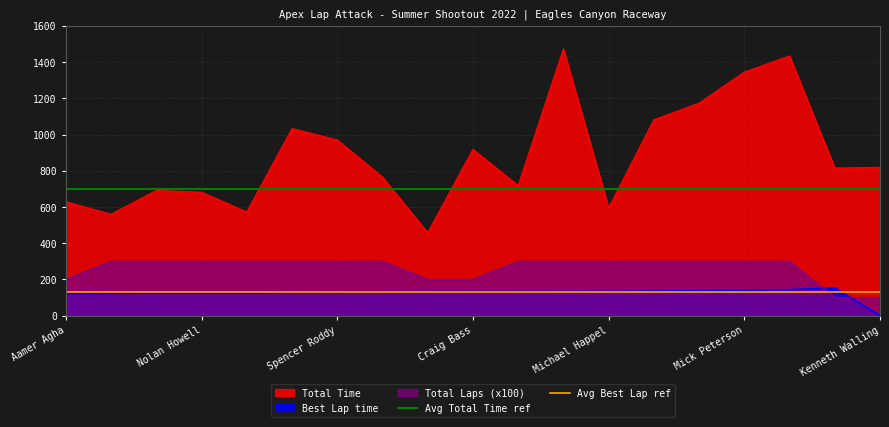

True or false: Best Lap time and Total Time cross at least once.

False